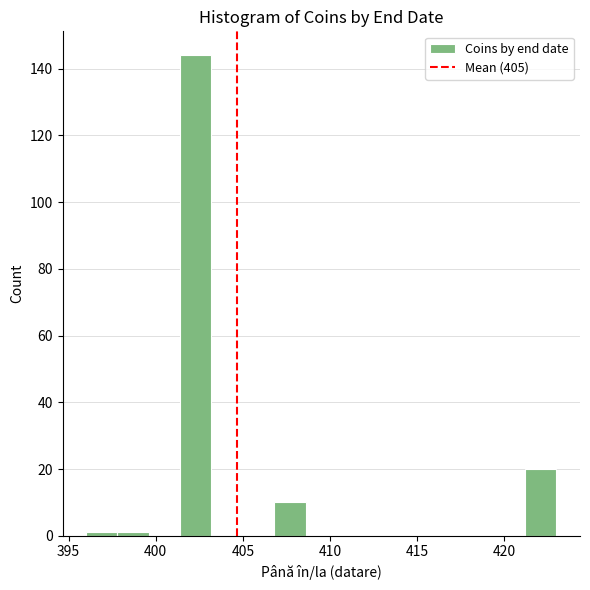

Around what value on the x-axis is the tallest bar? Give the approximate position of its centre, as read against the axis.

402.5